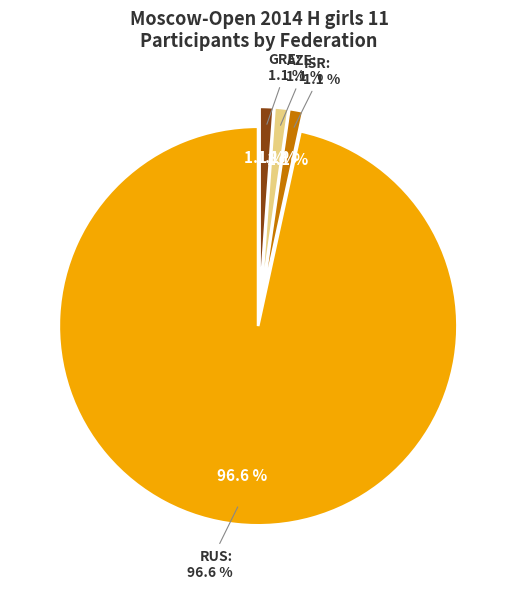

Do AZE and ISR together represent more than half of the pie?

No